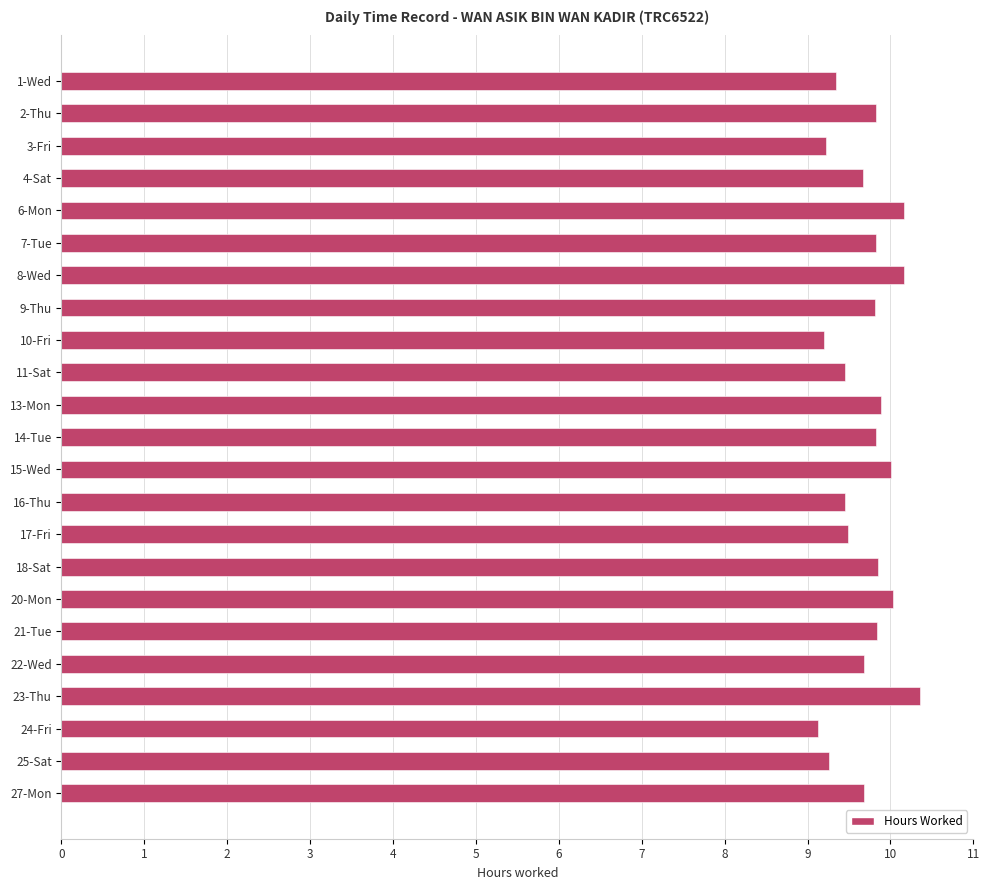

True or false: the data shows 15.0 at 20-Mon.

False